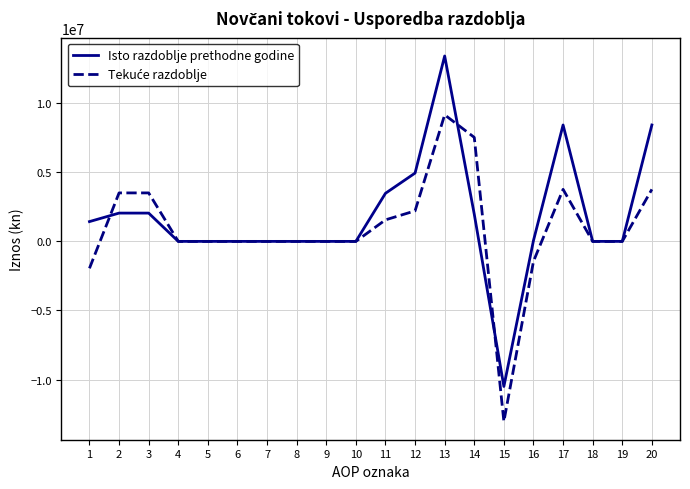

The value of Isto razdoblje prethodne godine at 15 is -10500820. True or false?

True